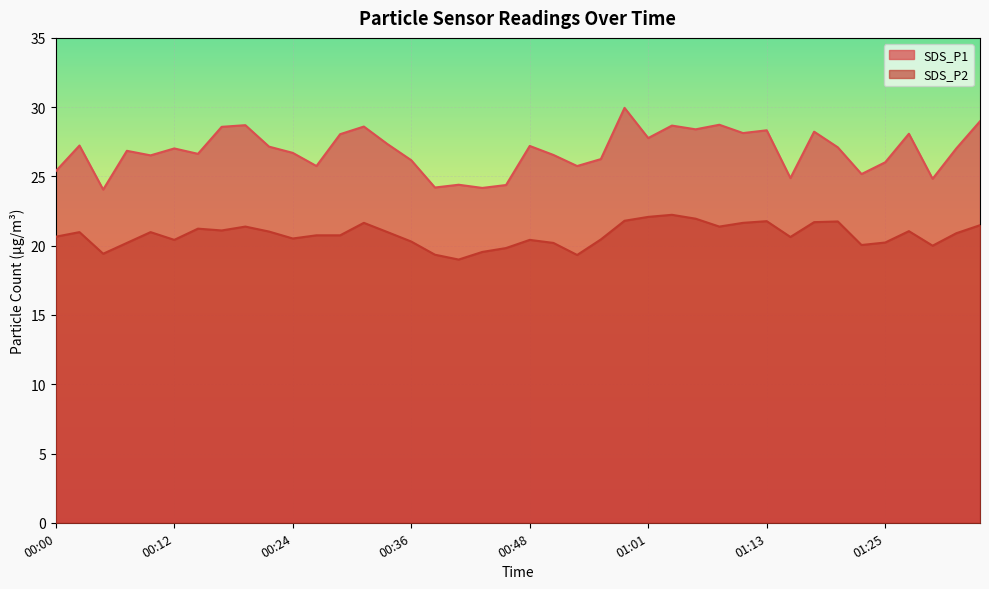

How many data points in SDS_P1 are above 27?

21